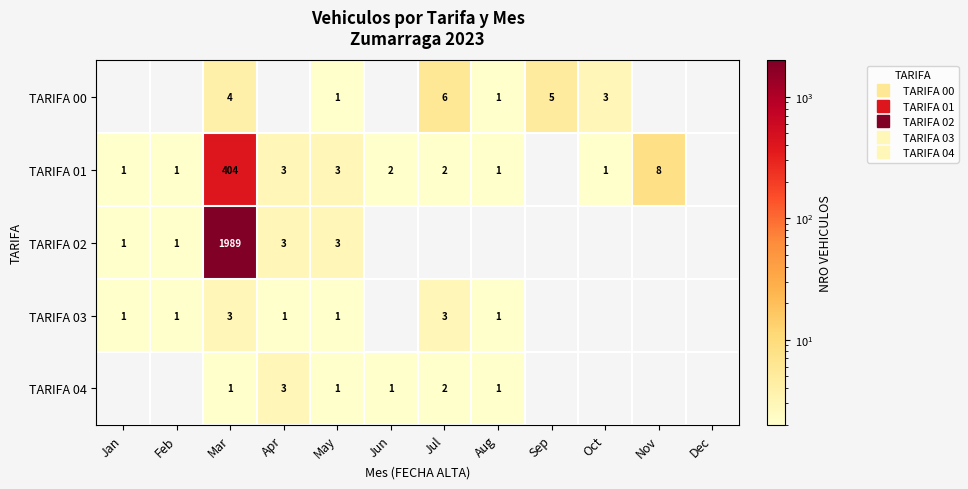

What value does the TARIFA 01 series have at Apr?

3